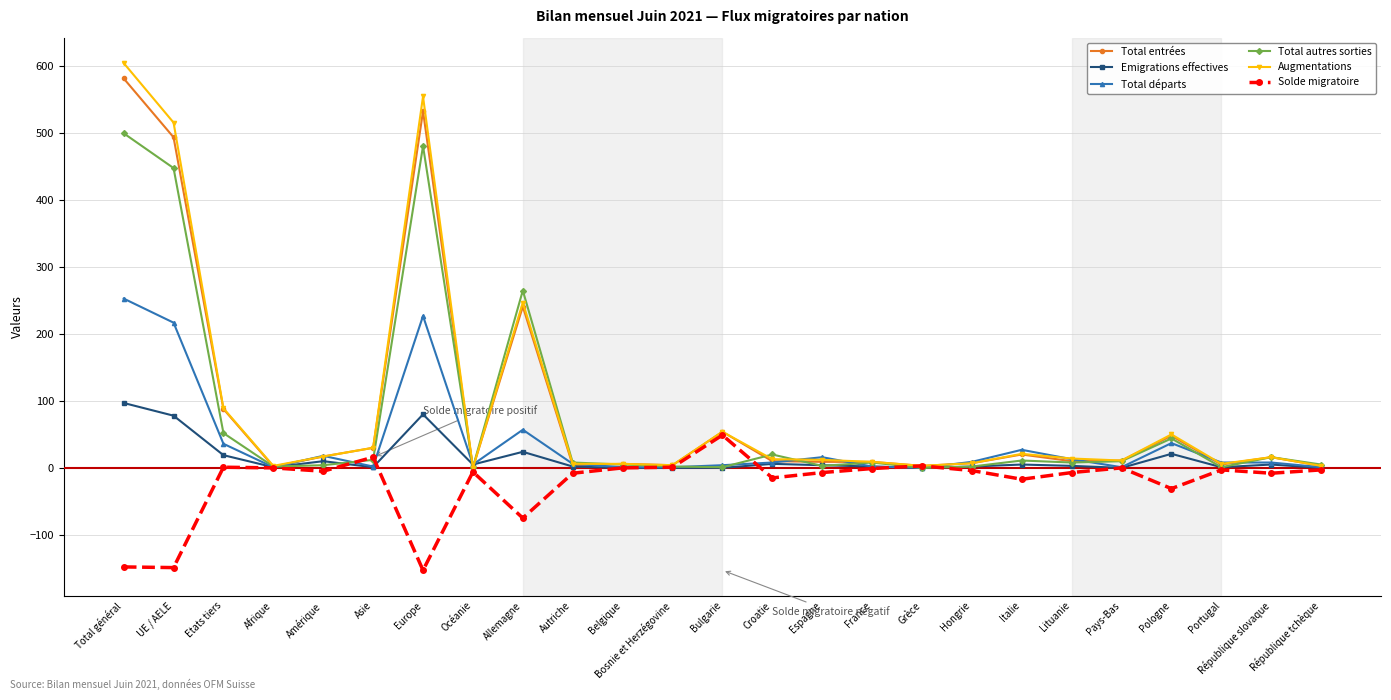

Which series changed the most between Etats tiers and Bosnie et Herzégovine?

Augmentations